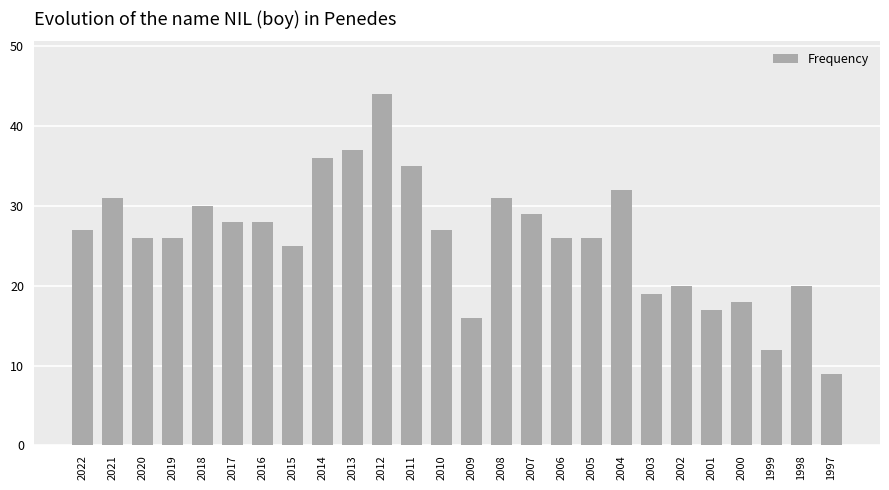

What is the smallest value displayed?

9